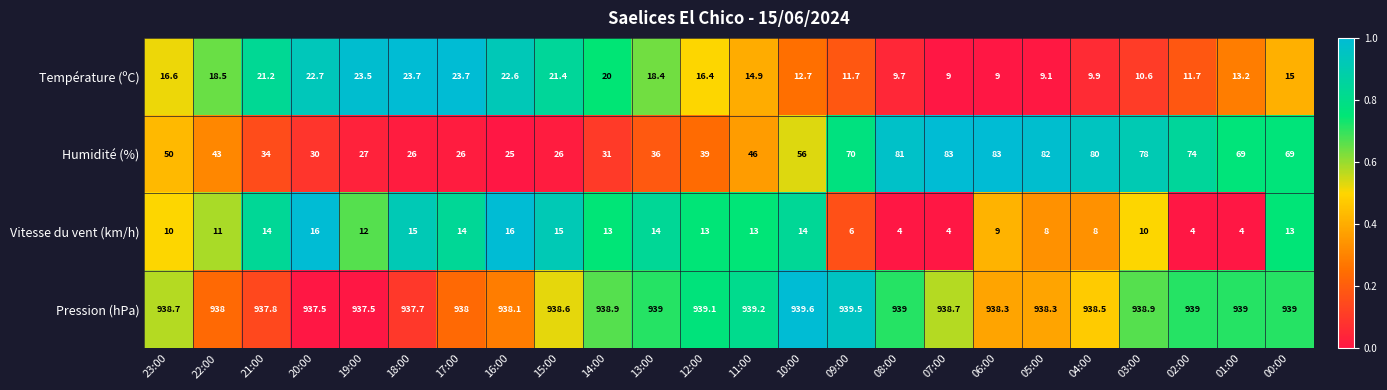

Where is Température (ºC) nearest to the value 16?

12:00